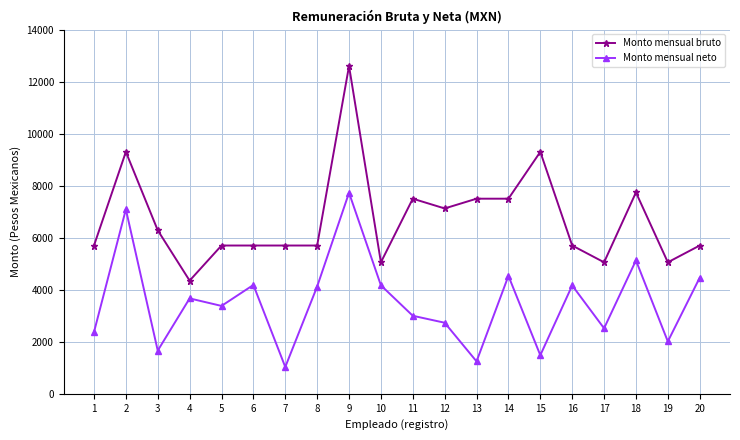

What are all the series names shown in the legend?

Monto mensual bruto, Monto mensual neto